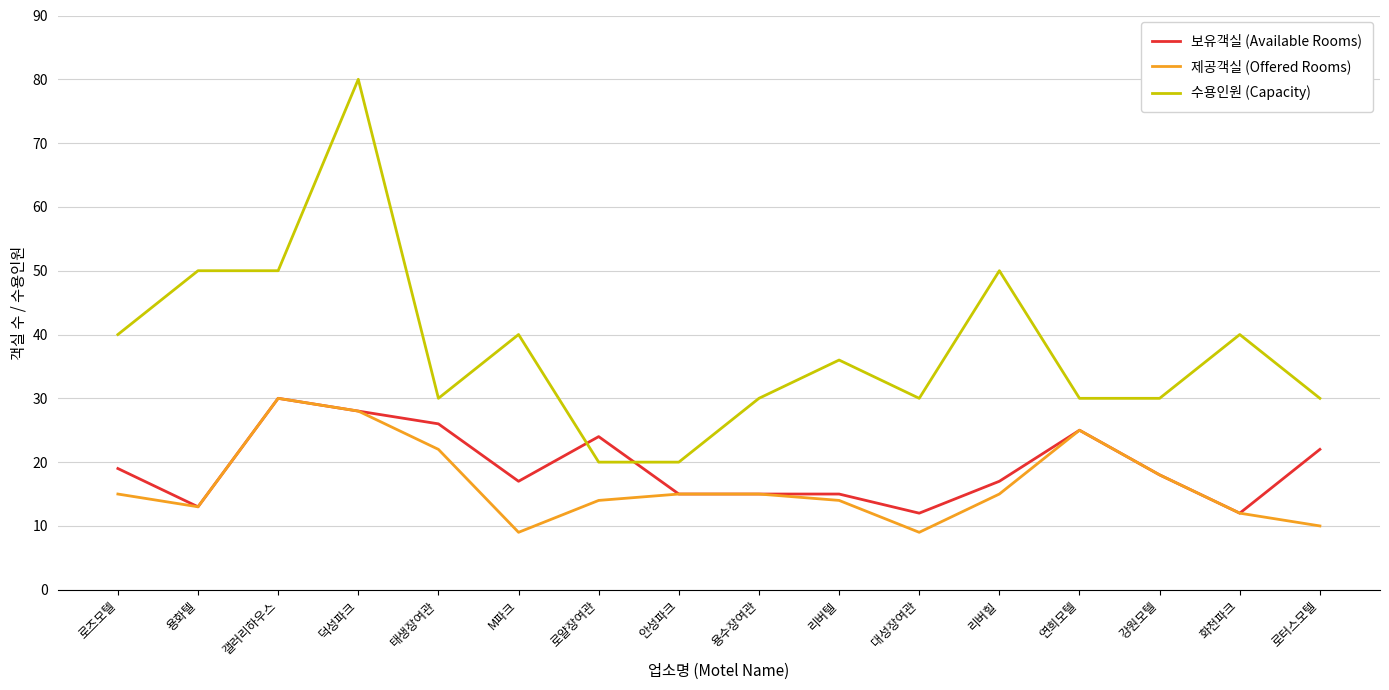

What position from the right is 안성파크?

9